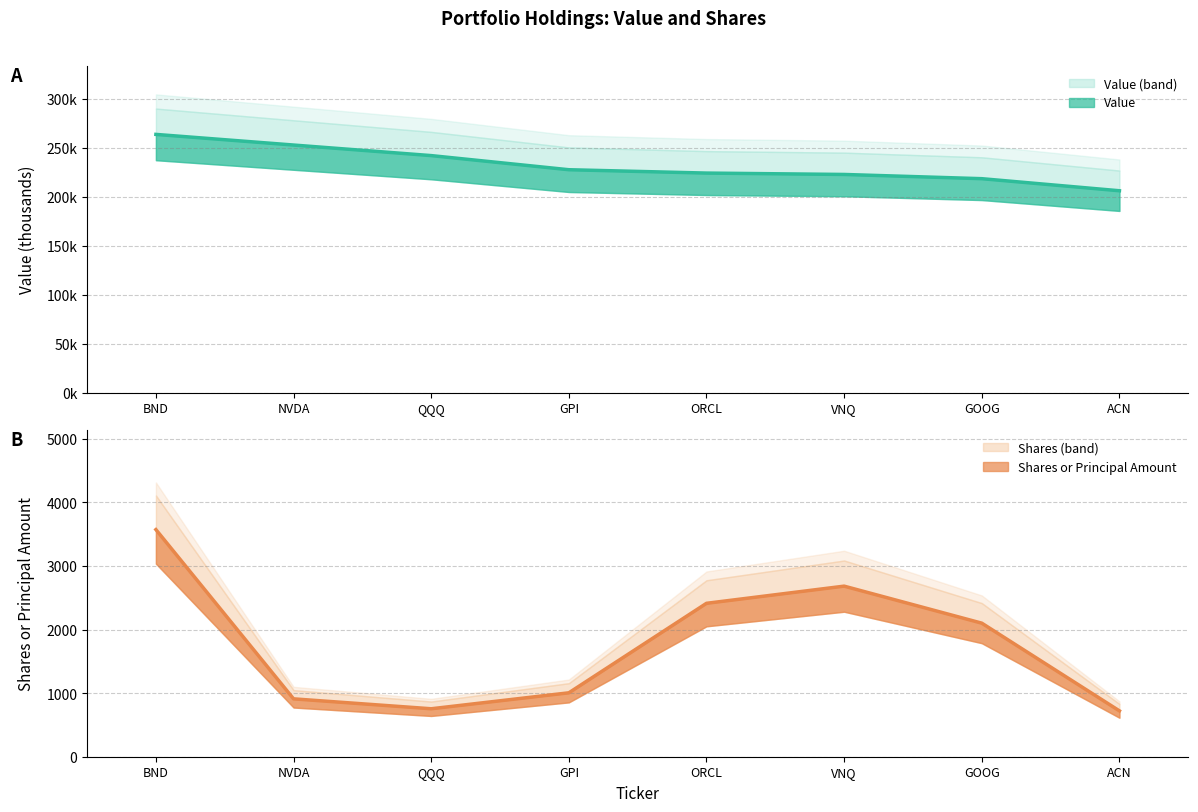

How many interior local peaks does the Shares or principal amount series have?

1